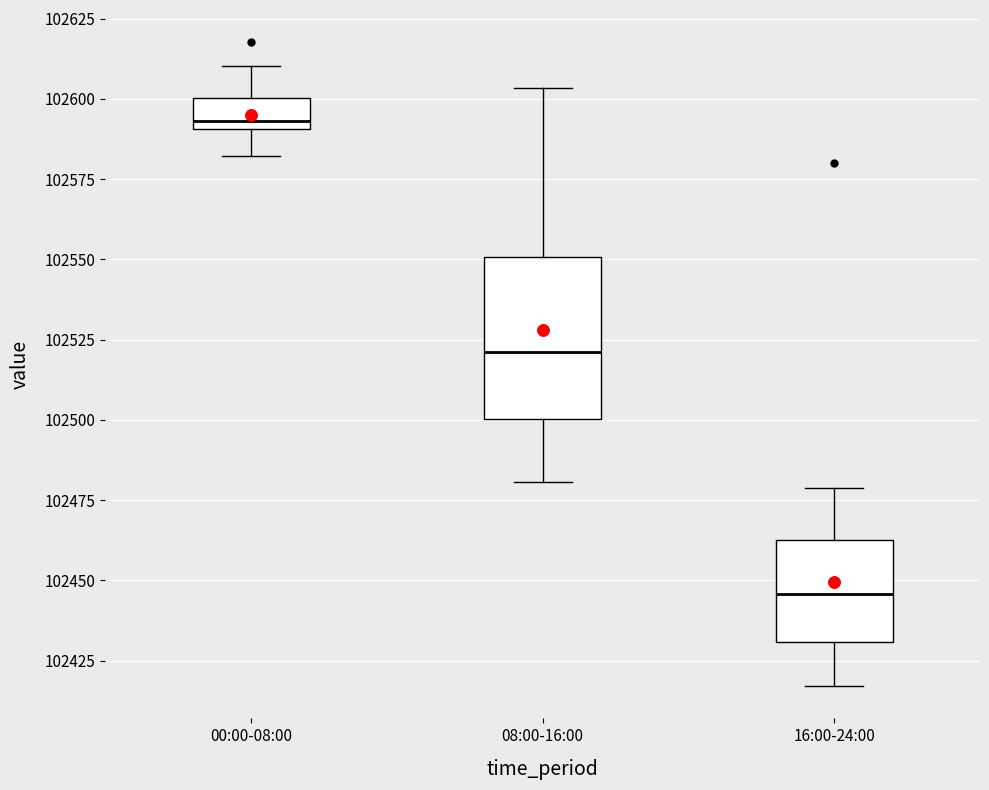

Which box is the tallest, from its lower edge to its upper edge?

08:00-16:00